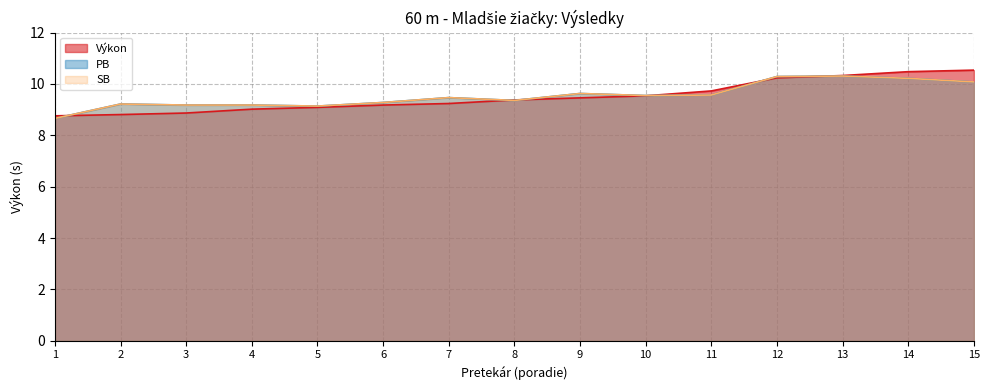

Which series ends up on top after the final intersection of SB and Výkon?

Výkon